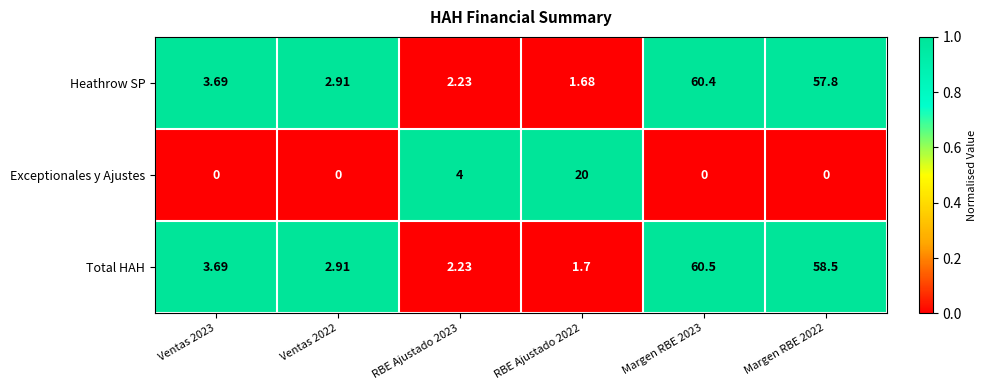

Between RBE Ajustado 2023 and Margen RBE 2022, which series saw the biggest shift?

Total HAH